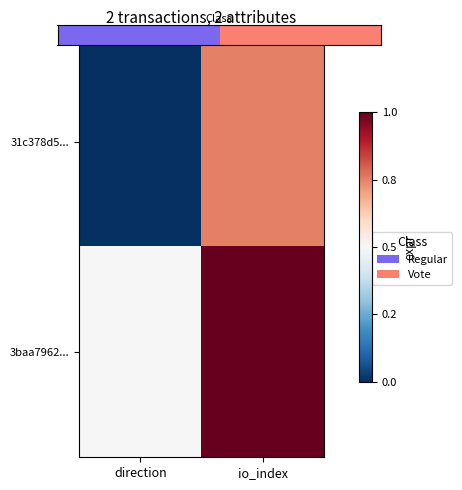

How many categories are shown in the chart?

2